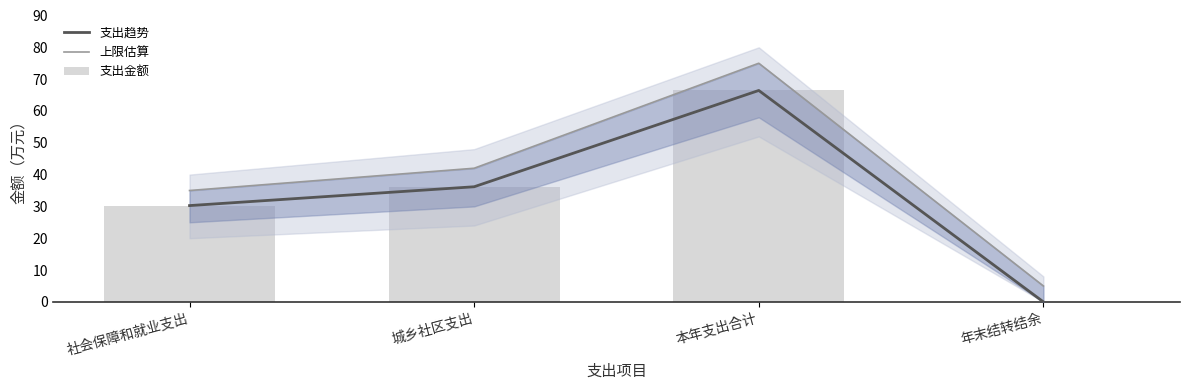

Between 本年支出合计 and 年末结转结余, which is larger?

本年支出合计